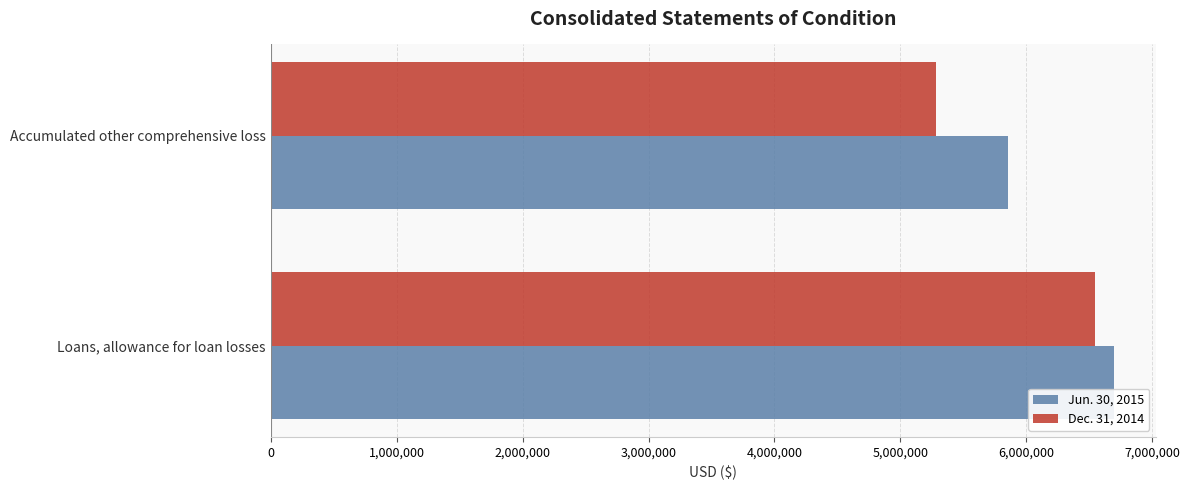

What is the total value across all series at Loans, allowance for loan losses?

13235240